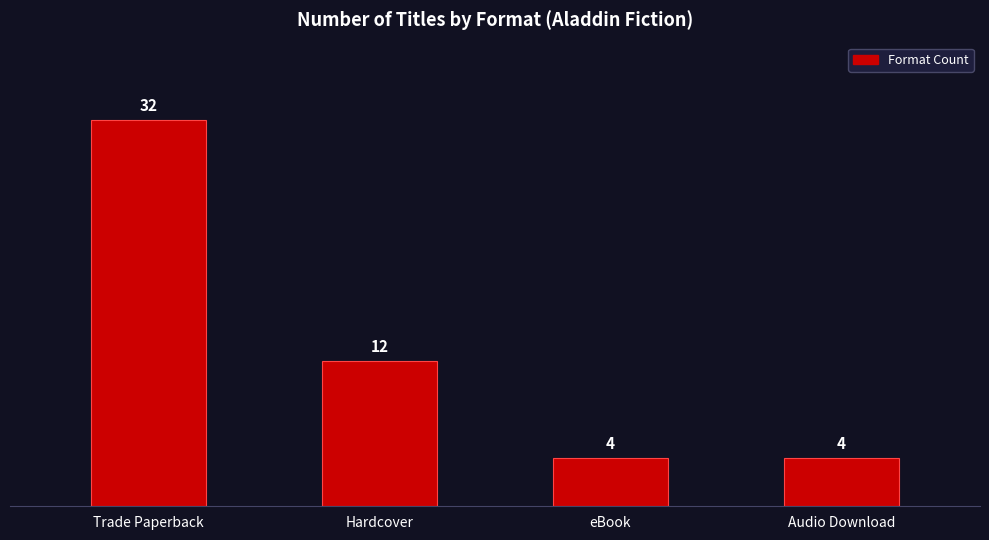

What is the minimum value shown in the chart?

4